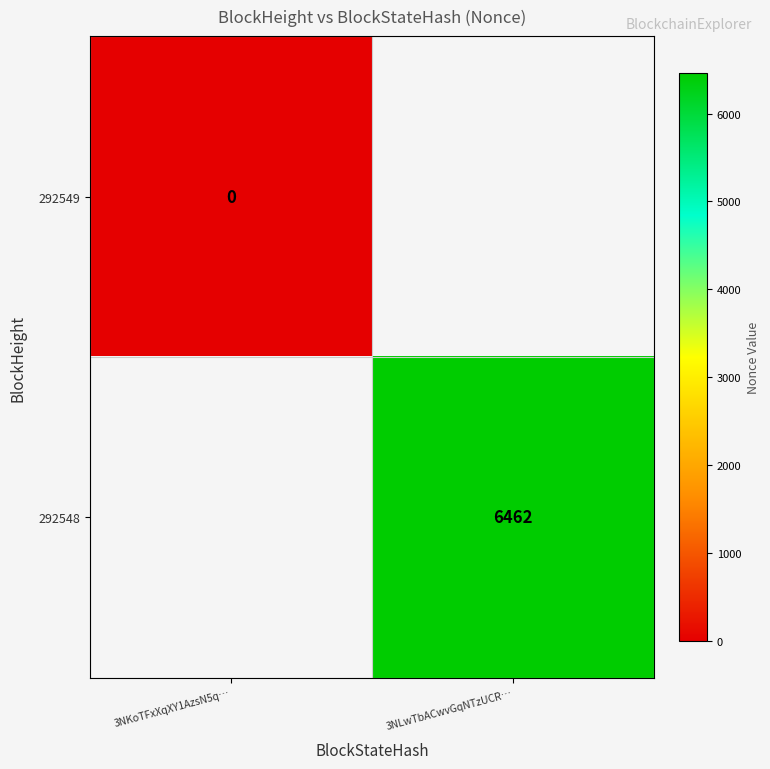

The 292548 series shows 2120 at 3NLwTbACwvGqNTzUCR…. True or false?

False